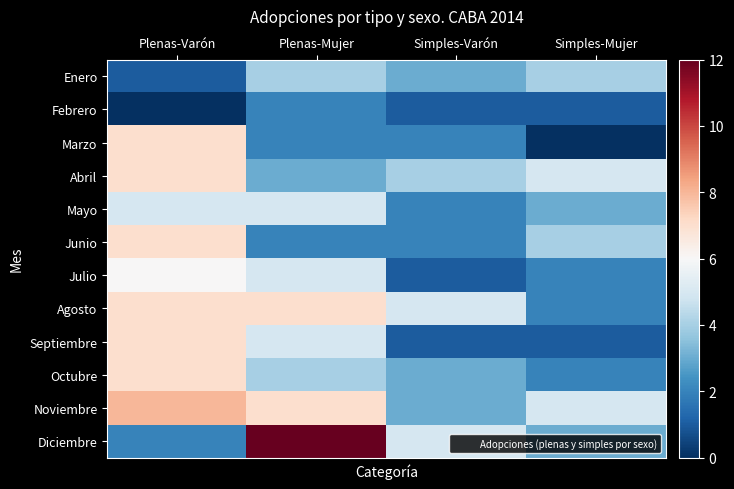

Which series has the largest range (max minus min)?

Diciembre